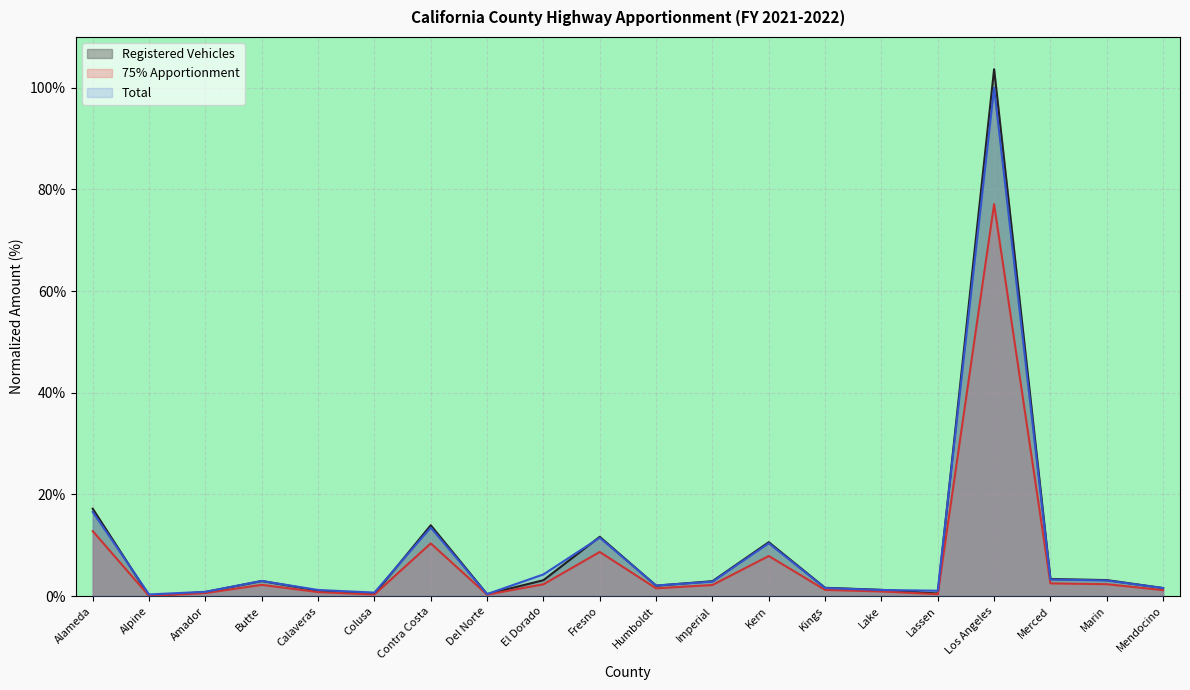

Which category has the lowest value in the Total series?

Alpine